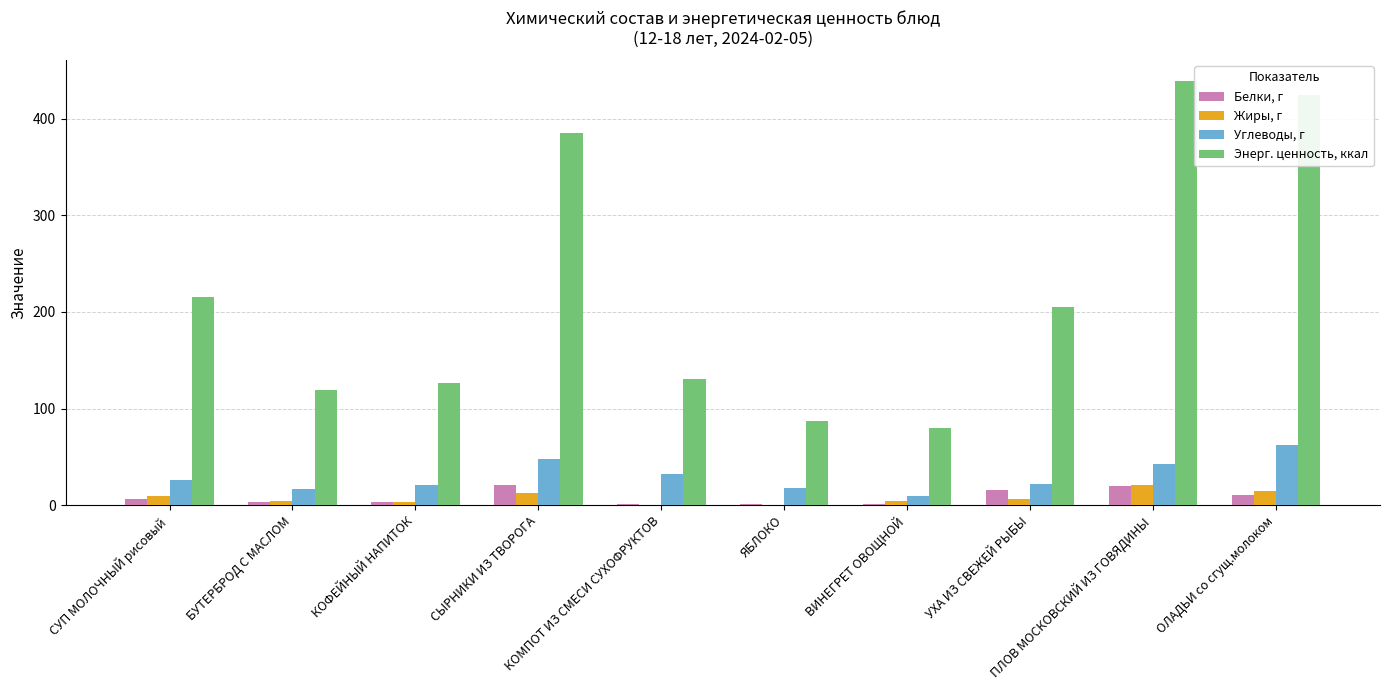

What is the maximum value shown in the chart?

439.1